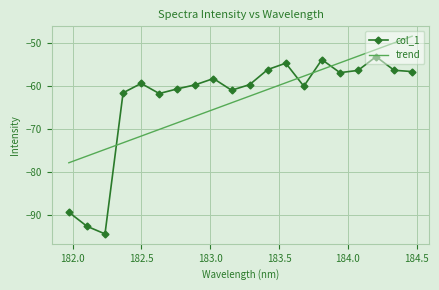

List the series in order of their peak value, lowest first.

col_1, trend